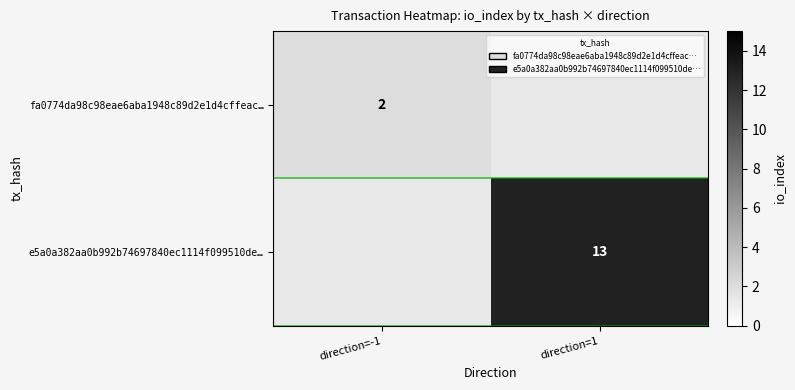

The e5a0a382aa0b992b74697840ec1114f099510de… series shows 6 at direction=1. True or false?

False